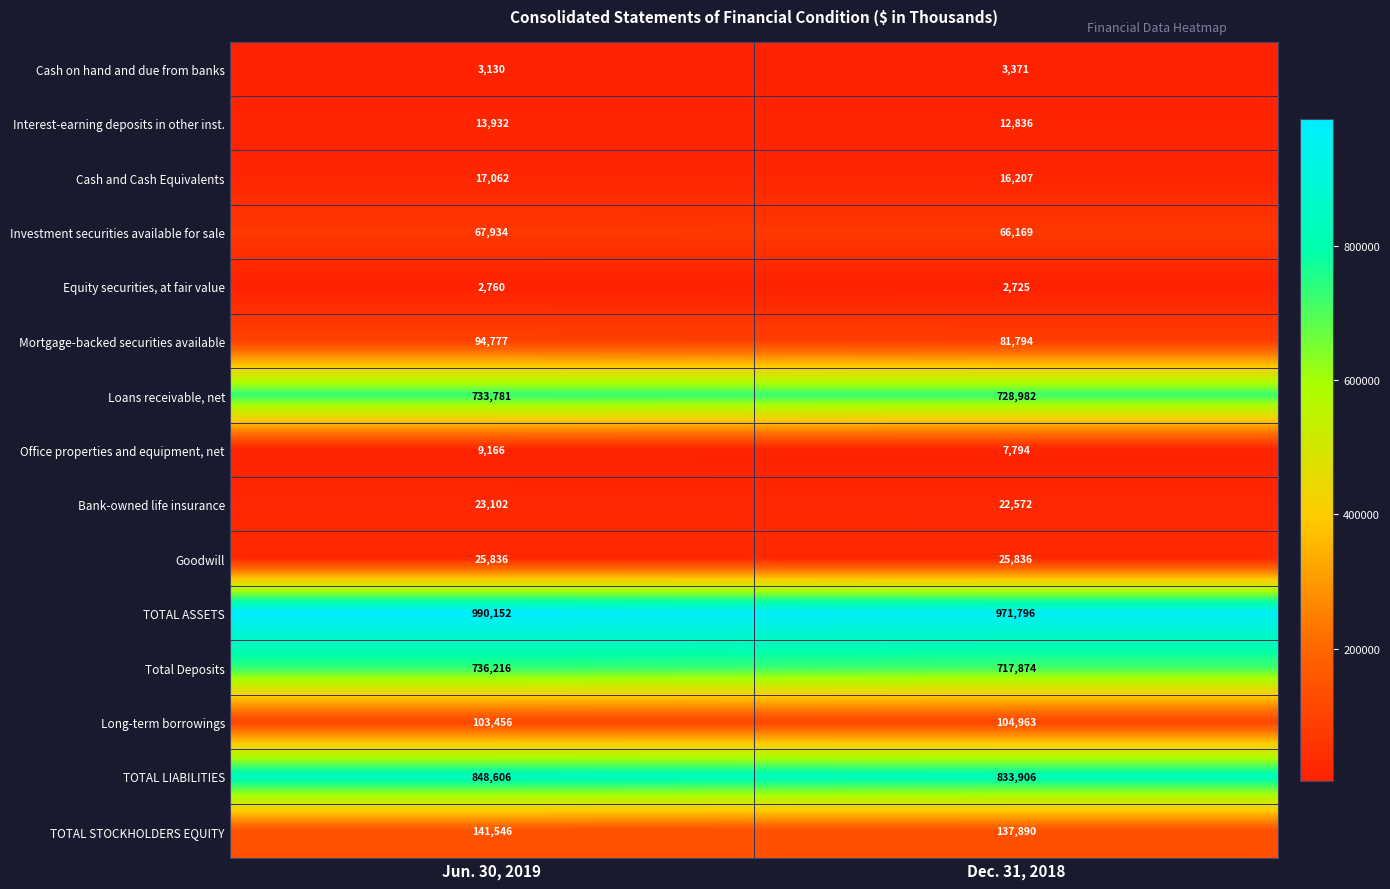

What is the total value across all series at Jun. 30, 2019?

3811456